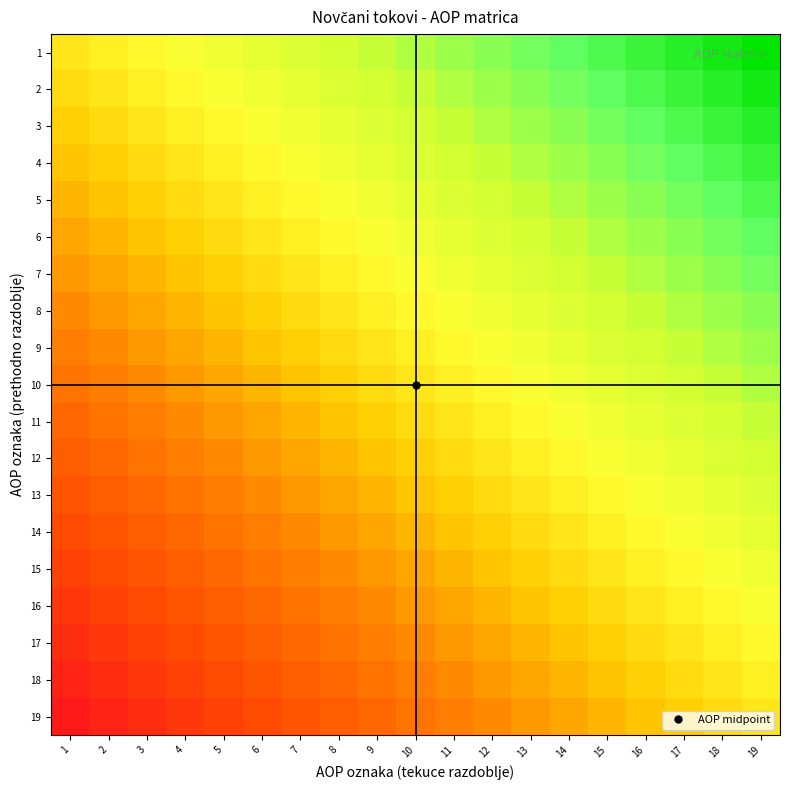

Reading right to left, extract all data points from this chart.

1: 19=1.0	18=0.9	17=0.9	16=0.8	15=0.8	14=0.7	13=0.7	12=0.6	11=0.6	10=0.5	9=0.4	8=0.4	7=0.3	6=0.3	5=0.2	4=0.2	3=0.1	2=0.1	1=0.0
2: 19=0.9	18=0.9	17=0.8	16=0.8	15=0.7	14=0.7	13=0.6	12=0.6	11=0.5	10=0.4	9=0.4	8=0.3	7=0.3	6=0.2	5=0.2	4=0.1	3=0.1	2=0.0	1=-0.1
3: 19=0.9	18=0.8	17=0.8	16=0.7	15=0.7	14=0.6	13=0.6	12=0.5	11=0.4	10=0.4	9=0.3	8=0.3	7=0.2	6=0.2	5=0.1	4=0.1	3=0.0	2=-0.1	1=-0.1
4: 19=0.8	18=0.8	17=0.7	16=0.7	15=0.6	14=0.6	13=0.5	12=0.4	11=0.4	10=0.3	9=0.3	8=0.2	7=0.2	6=0.1	5=0.1	4=0.0	3=-0.1	2=-0.1	1=-0.2
5: 19=0.8	18=0.7	17=0.7	16=0.6	15=0.6	14=0.5	13=0.4	12=0.4	11=0.3	10=0.3	9=0.2	8=0.2	7=0.1	6=0.1	5=0.0	4=-0.1	3=-0.1	2=-0.2	1=-0.2
6: 19=0.7	18=0.7	17=0.6	16=0.6	15=0.5	14=0.4	13=0.4	12=0.3	11=0.3	10=0.2	9=0.2	8=0.1	7=0.1	6=0.0	5=-0.1	4=-0.1	3=-0.2	2=-0.2	1=-0.3
7: 19=0.7	18=0.6	17=0.6	16=0.5	15=0.4	14=0.4	13=0.3	12=0.3	11=0.2	10=0.2	9=0.1	8=0.1	7=0.0	6=-0.1	5=-0.1	4=-0.2	3=-0.2	2=-0.3	1=-0.3
8: 19=0.6	18=0.6	17=0.5	16=0.4	15=0.4	14=0.3	13=0.3	12=0.2	11=0.2	10=0.1	9=0.1	8=0.0	7=-0.1	6=-0.1	5=-0.2	4=-0.2	3=-0.3	2=-0.3	1=-0.4
9: 19=0.6	18=0.5	17=0.4	16=0.4	15=0.3	14=0.3	13=0.2	12=0.2	11=0.1	10=0.1	9=0.0	8=-0.1	7=-0.1	6=-0.2	5=-0.2	4=-0.3	3=-0.3	2=-0.4	1=-0.4
10: 19=0.5	18=0.4	17=0.4	16=0.3	15=0.3	14=0.2	13=0.2	12=0.1	11=0.1	10=0.0	9=-0.1	8=-0.1	7=-0.2	6=-0.2	5=-0.3	4=-0.3	3=-0.4	2=-0.4	1=-0.5
11: 19=0.4	18=0.4	17=0.3	16=0.3	15=0.2	14=0.2	13=0.1	12=0.1	11=0.0	10=-0.1	9=-0.1	8=-0.2	7=-0.2	6=-0.3	5=-0.3	4=-0.4	3=-0.4	2=-0.5	1=-0.6
12: 19=0.4	18=0.3	17=0.3	16=0.2	15=0.2	14=0.1	13=0.1	12=0.0	11=-0.1	10=-0.1	9=-0.2	8=-0.2	7=-0.3	6=-0.3	5=-0.4	4=-0.4	3=-0.5	2=-0.6	1=-0.6
13: 19=0.3	18=0.3	17=0.2	16=0.2	15=0.1	14=0.1	13=0.0	12=-0.1	11=-0.1	10=-0.2	9=-0.2	8=-0.3	7=-0.3	6=-0.4	5=-0.4	4=-0.5	3=-0.6	2=-0.6	1=-0.7
14: 19=0.3	18=0.2	17=0.2	16=0.1	15=0.1	14=0.0	13=-0.1	12=-0.1	11=-0.2	10=-0.2	9=-0.3	8=-0.3	7=-0.4	6=-0.4	5=-0.5	4=-0.6	3=-0.6	2=-0.7	1=-0.7
15: 19=0.2	18=0.2	17=0.1	16=0.1	15=0.0	14=-0.1	13=-0.1	12=-0.2	11=-0.2	10=-0.3	9=-0.3	8=-0.4	7=-0.4	6=-0.5	5=-0.6	4=-0.6	3=-0.7	2=-0.7	1=-0.8
16: 19=0.2	18=0.1	17=0.1	16=0.0	15=-0.1	14=-0.1	13=-0.2	12=-0.2	11=-0.3	10=-0.3	9=-0.4	8=-0.4	7=-0.5	6=-0.6	5=-0.6	4=-0.7	3=-0.7	2=-0.8	1=-0.8
17: 19=0.1	18=0.1	17=0.0	16=-0.1	15=-0.1	14=-0.2	13=-0.2	12=-0.3	11=-0.3	10=-0.4	9=-0.4	8=-0.5	7=-0.6	6=-0.6	5=-0.7	4=-0.7	3=-0.8	2=-0.8	1=-0.9
18: 19=0.1	18=0.0	17=-0.1	16=-0.1	15=-0.2	14=-0.2	13=-0.3	12=-0.3	11=-0.4	10=-0.4	9=-0.5	8=-0.6	7=-0.6	6=-0.7	5=-0.7	4=-0.8	3=-0.8	2=-0.9	1=-0.9
19: 19=0.0	18=-0.1	17=-0.1	16=-0.2	15=-0.2	14=-0.3	13=-0.3	12=-0.4	11=-0.4	10=-0.5	9=-0.6	8=-0.6	7=-0.7	6=-0.7	5=-0.8	4=-0.8	3=-0.9	2=-0.9	1=-1.0